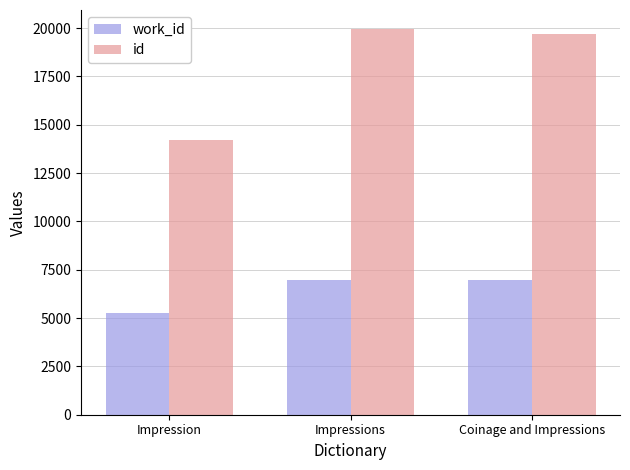

The value of work_id at Impression is 5278.5. True or false?

True